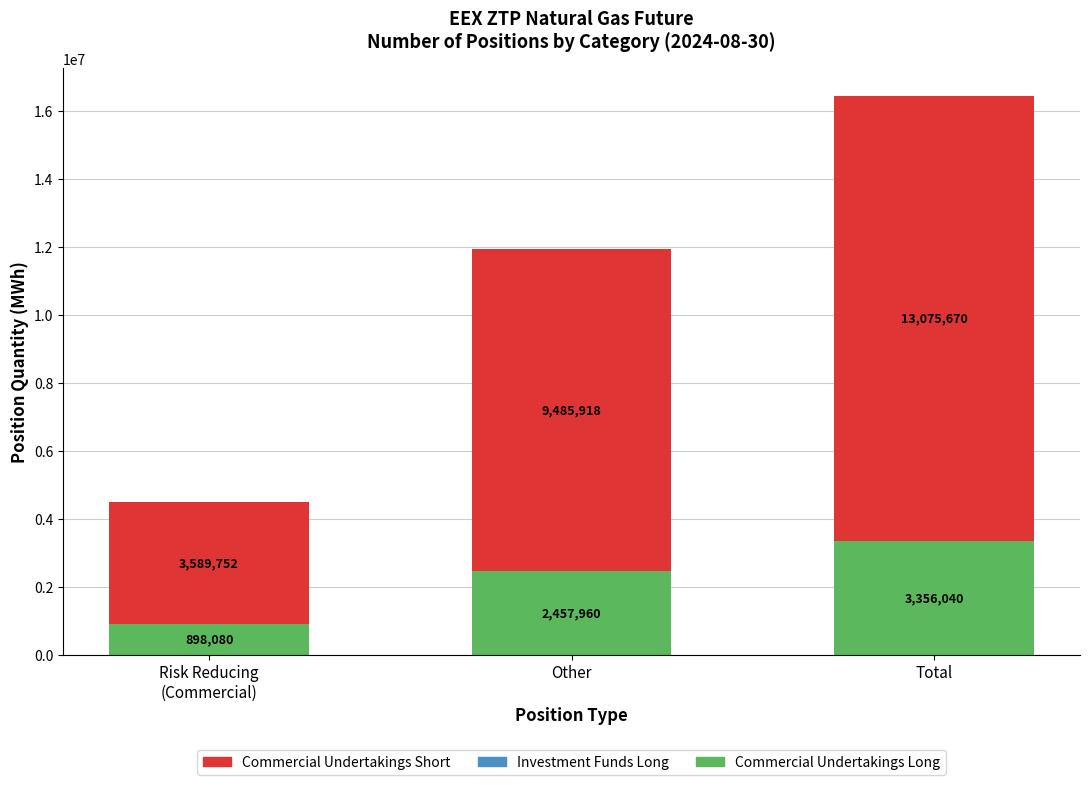

How many bars are there in total?

3